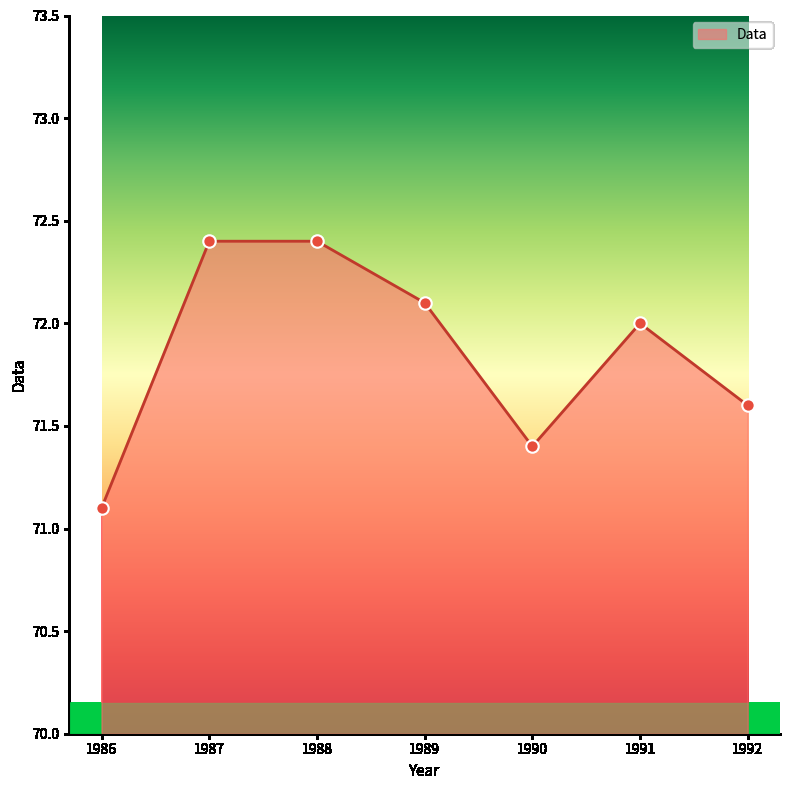

Approximately how many times larger is the value at 1992 compared to 1986?

1.0